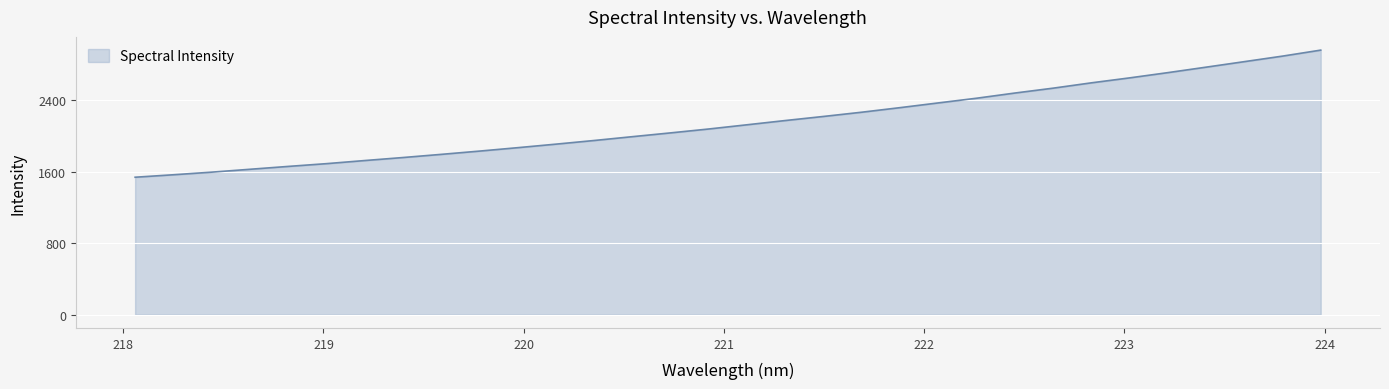

What is the maximum value shown in the chart?

2961.9